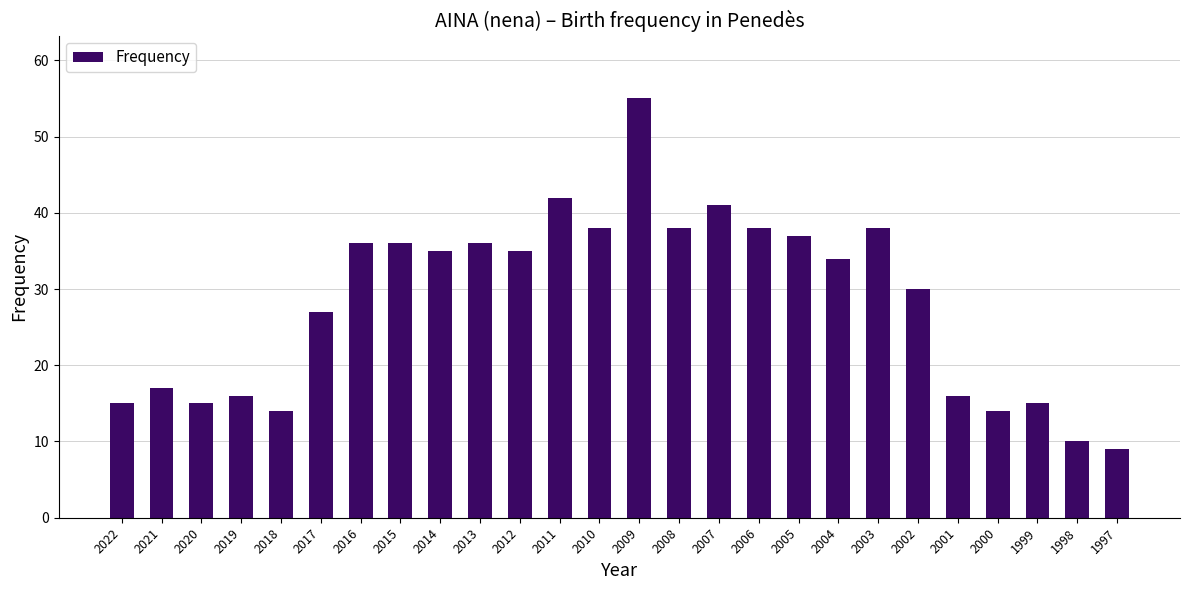

What is the greatest value displayed?

55